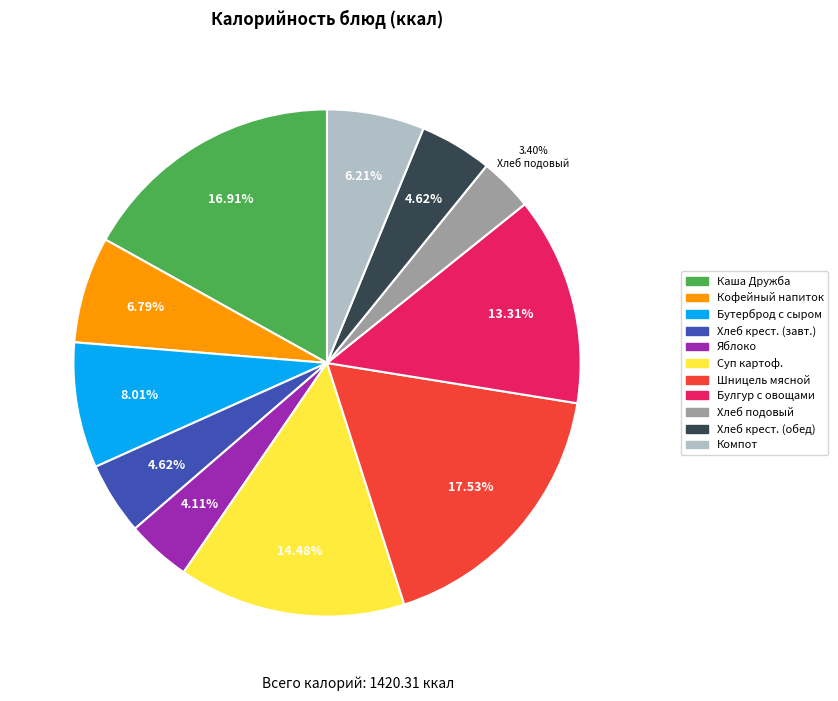

Is there a majority slice in this chart?

No